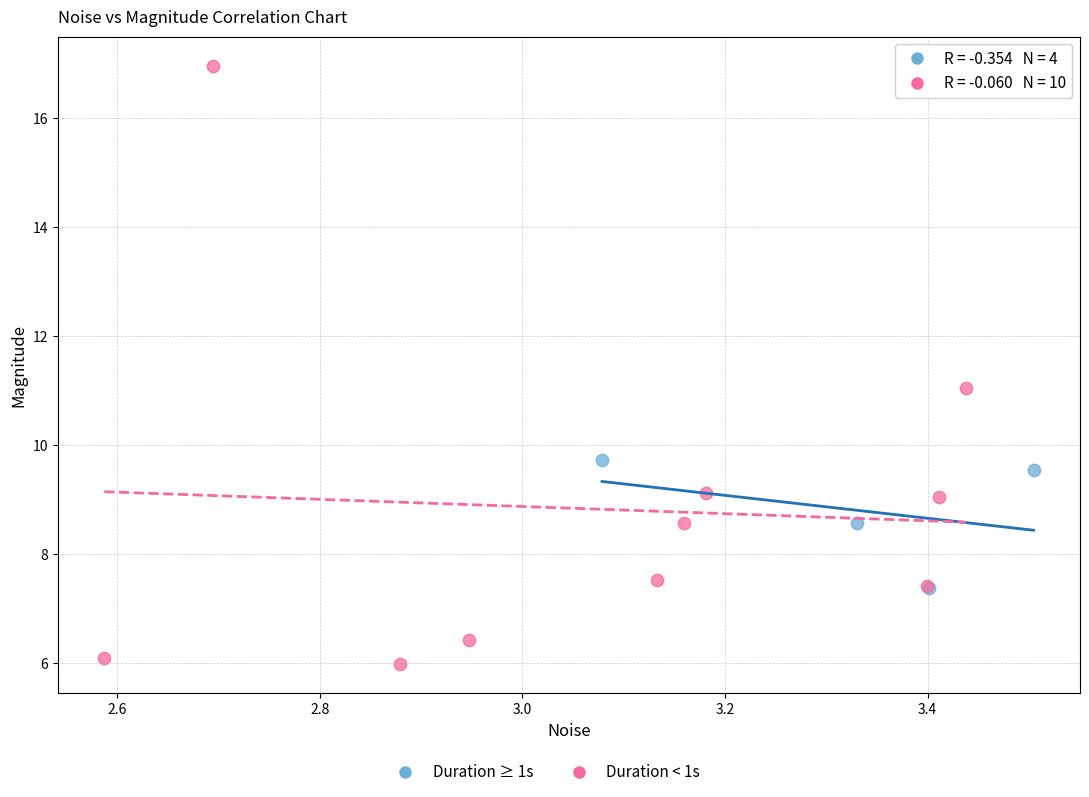

Which series reaches the minimum Y coordinate?

Duration < 1s